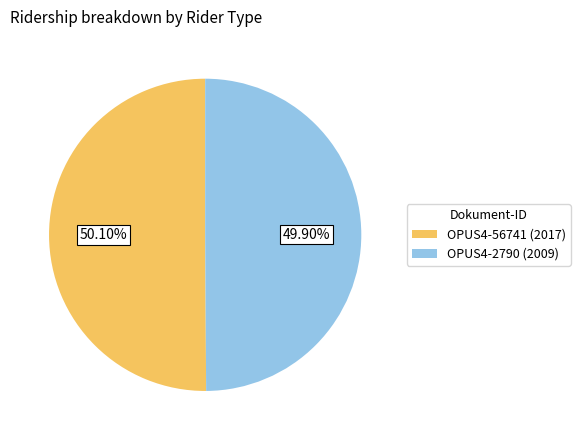

Is there a majority slice in this chart?

Yes